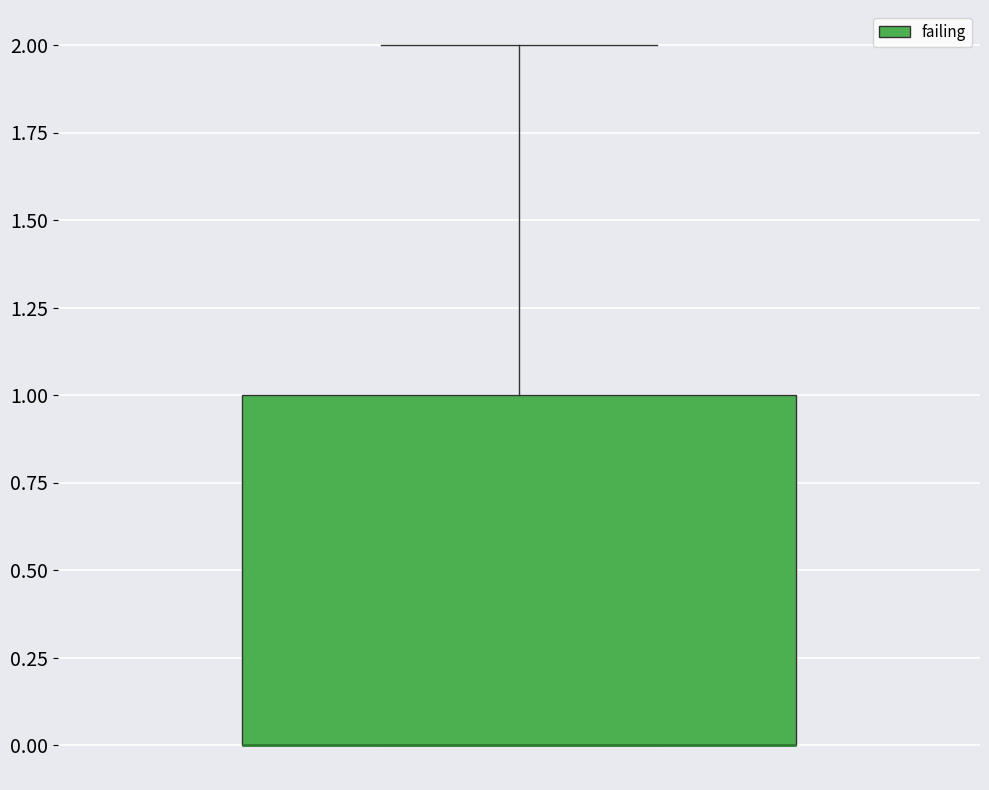

Where is the lower edge of the box on the y-axis? The values are not printed on the chart, so give them approximately, as read against the axis.

0